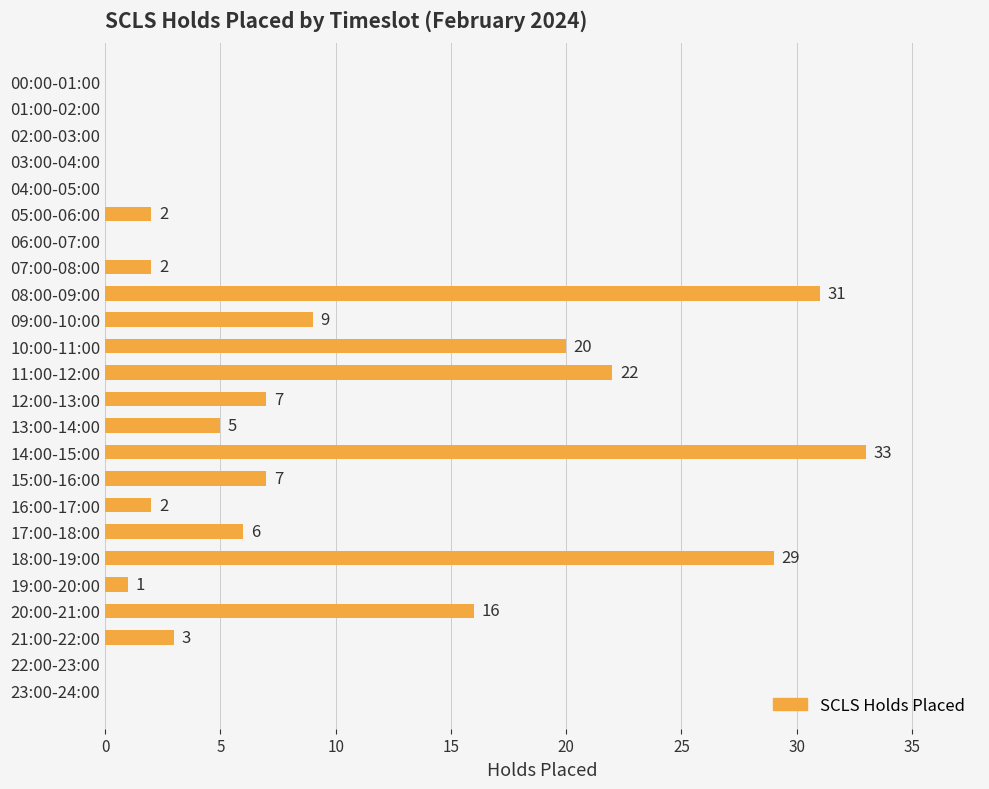

Is it true that the value at 13:00-14:00 is 5?

True